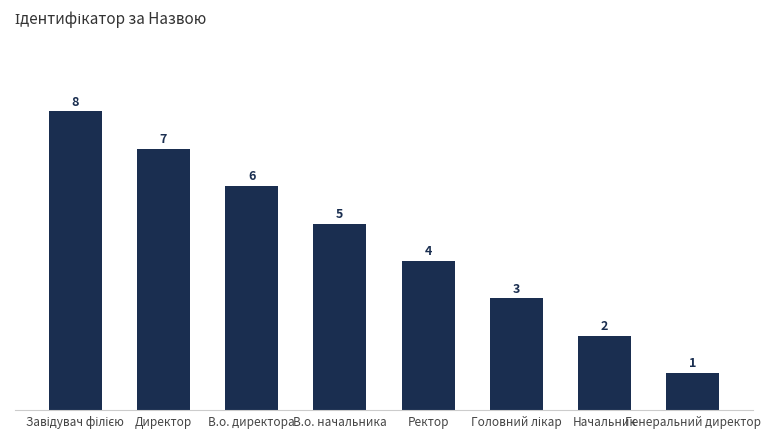

True or false: the data shows 1 at Генеральний директор.

True